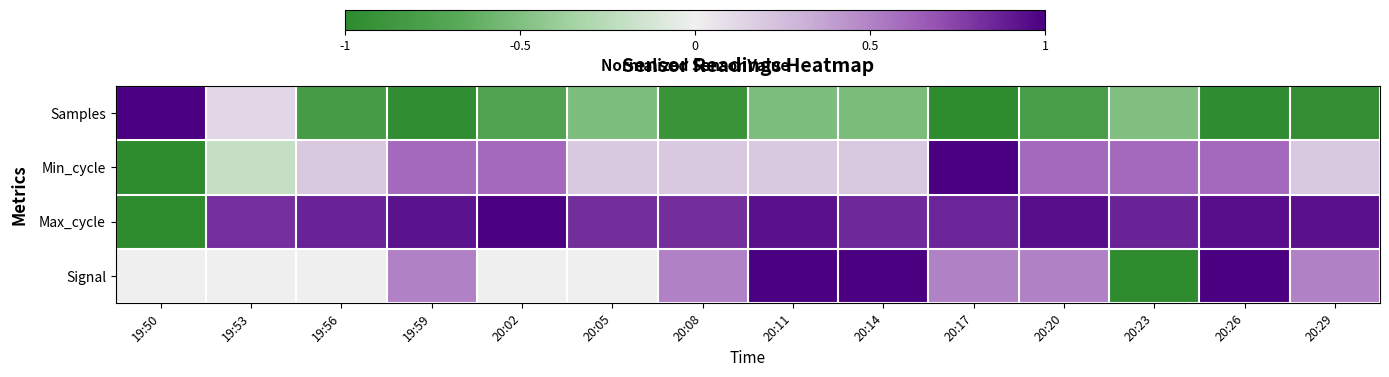

Which series changed the most between 20:05 and 20:17?

Min_cycle